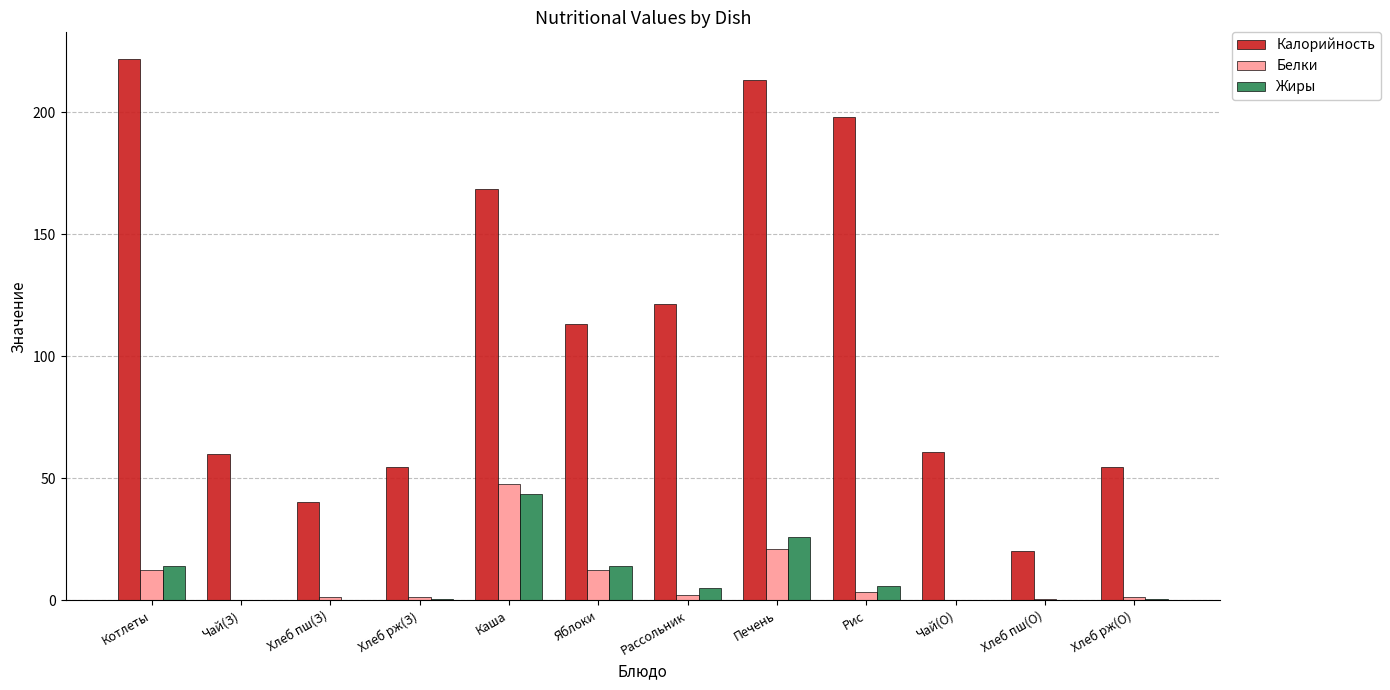

Count the number of data series in this chart.

3